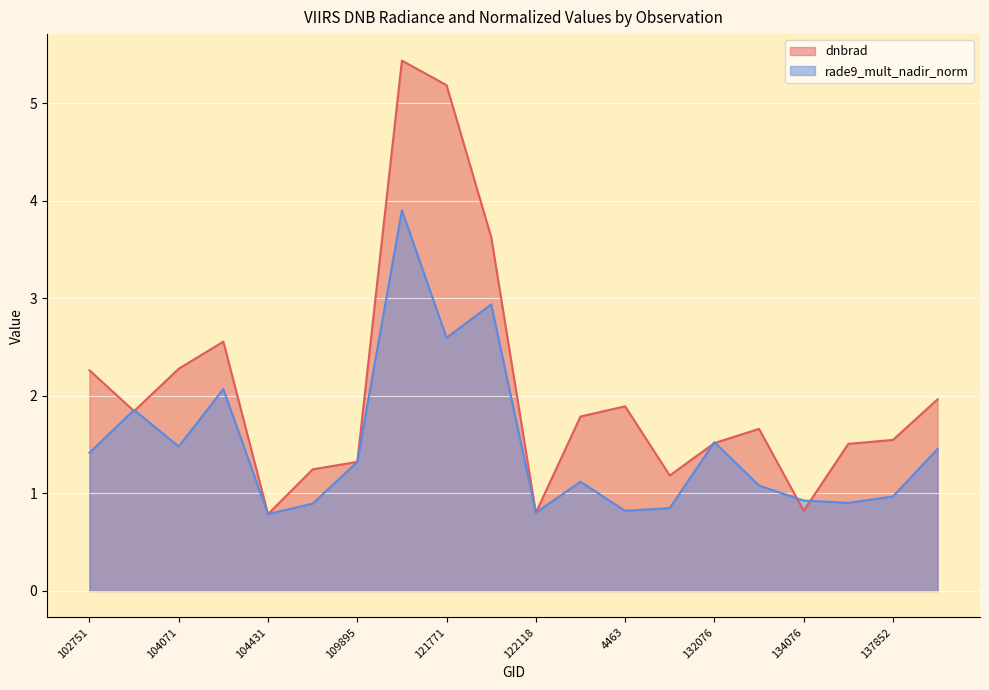

What is the lowest value of the dnbrad series?

0.8